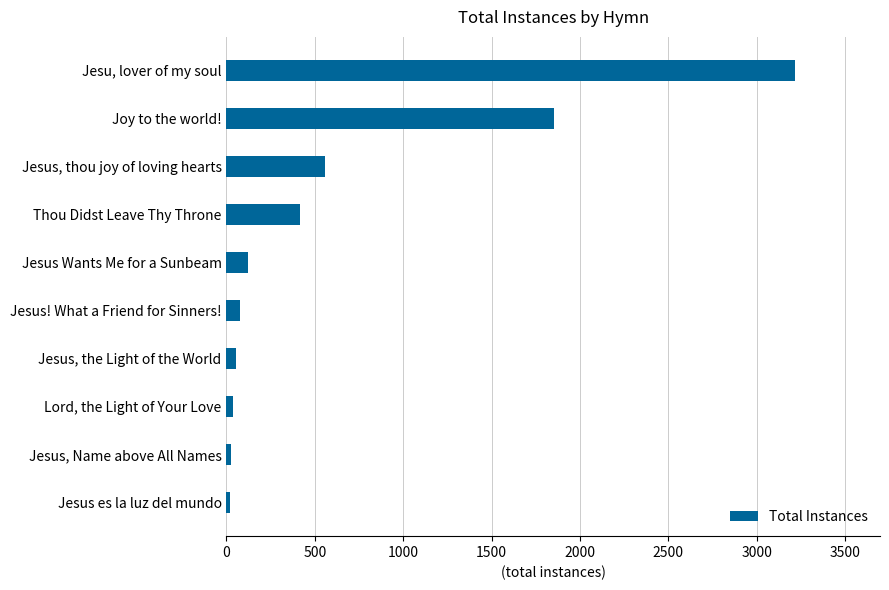

Are the bars horizontal?

Yes